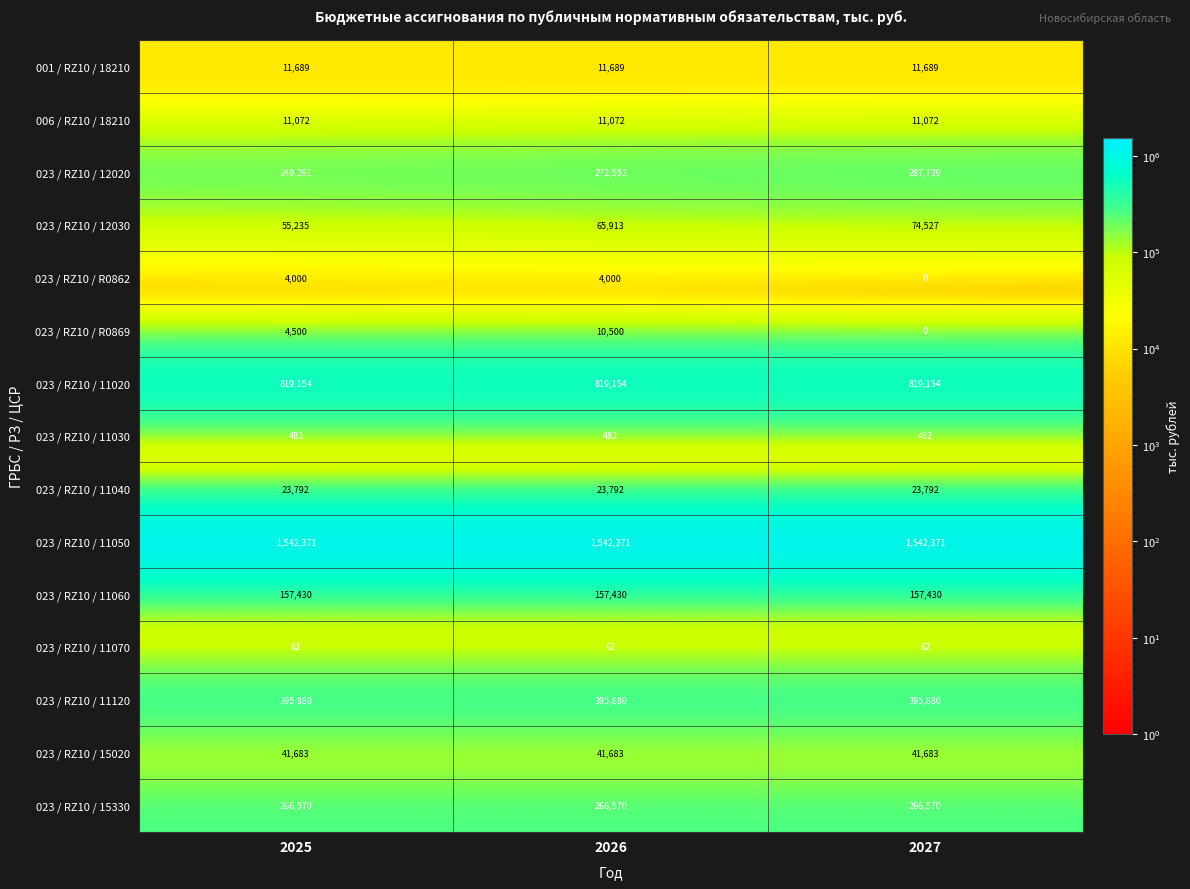

Count the number of data series in this chart.

15